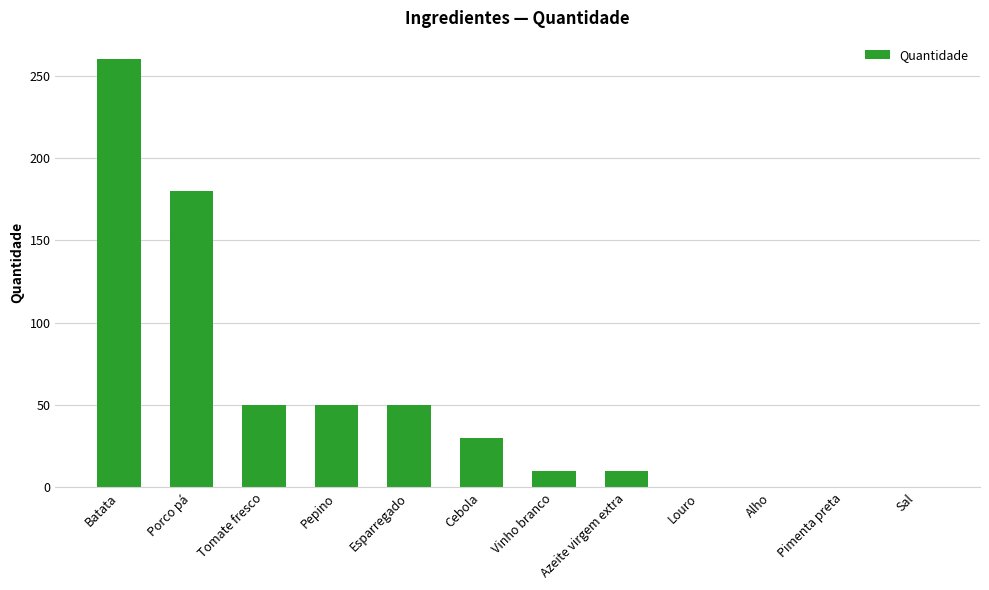

At which label does the data first exceed 30?

Batata